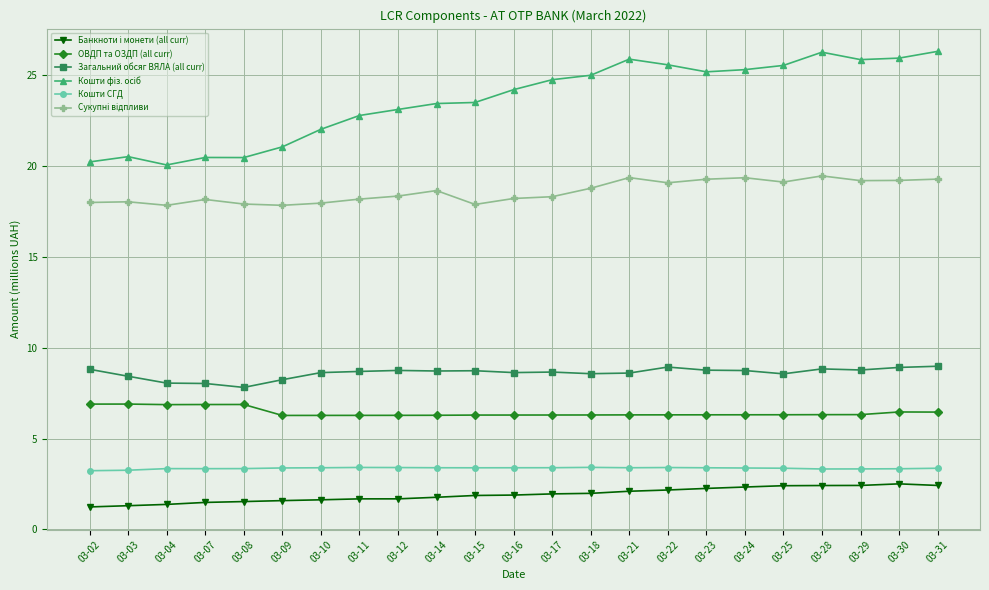

What is the minimum value shown in the chart?

1.2